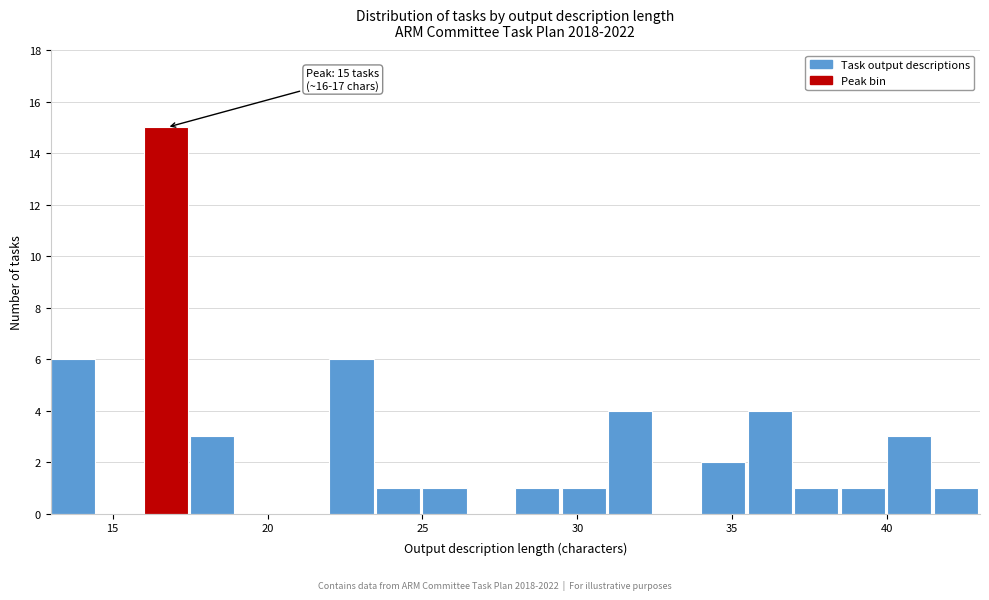

Read against the x-axis, roughly where is the centre of the tallest bar?

16.5